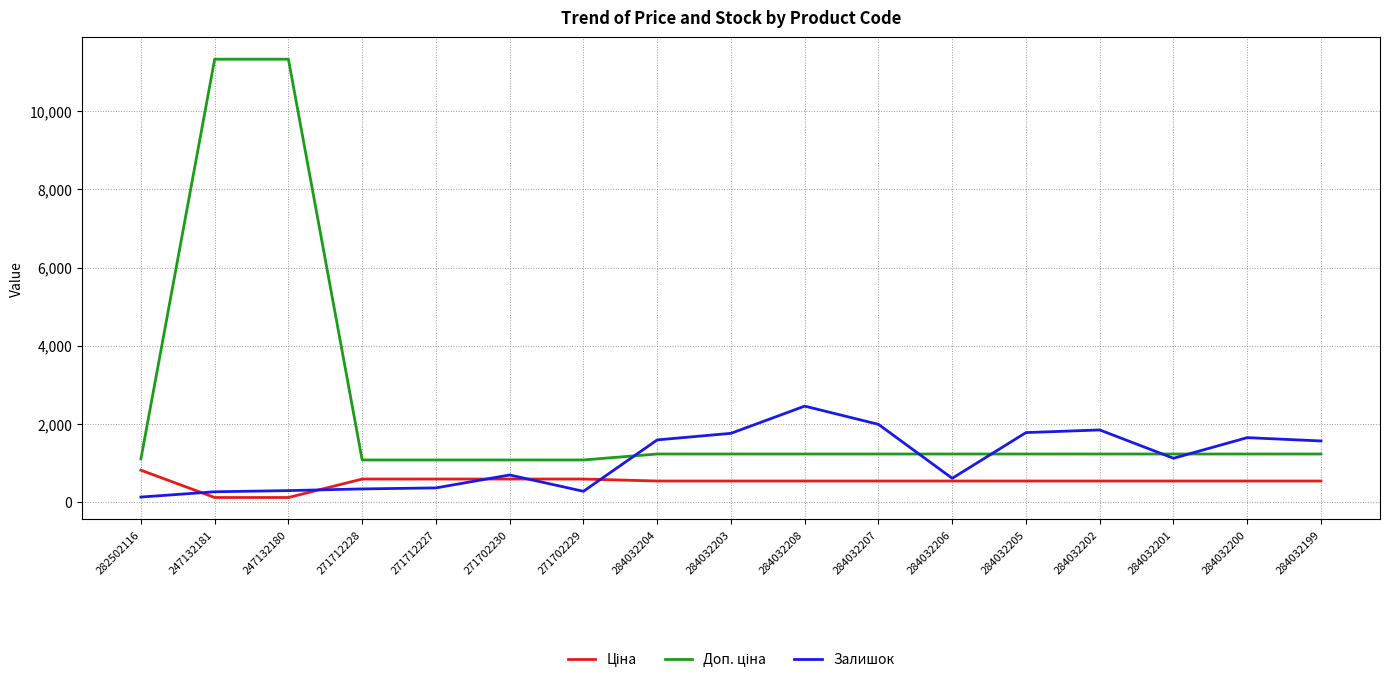

What is the spread (max minus min) of values at 271702230?

488.5